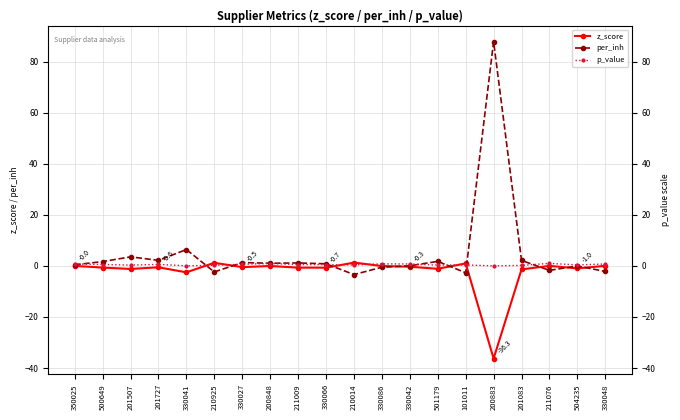

Is it true that per_inh equals 0.8 at 330066?

True